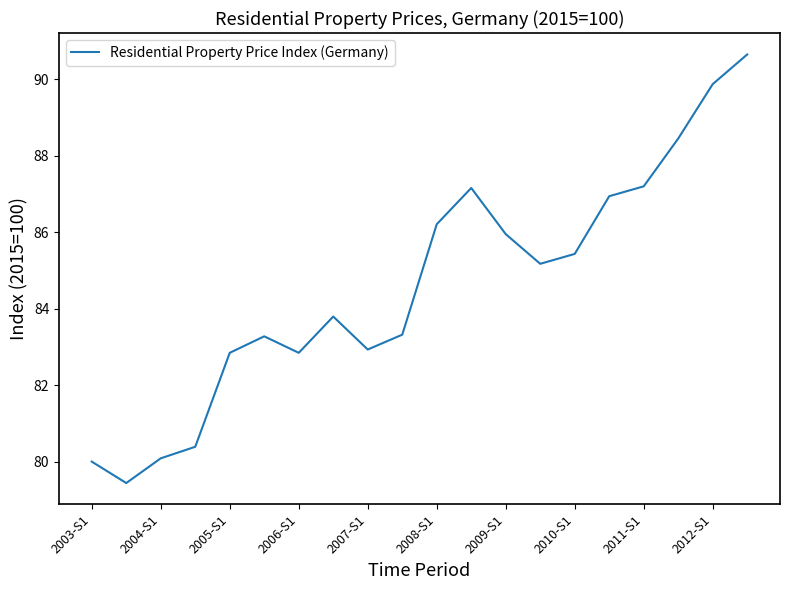

Reading left to right, list all the values displayed in this chart.

80.0	79.4	80.1	80.4	82.9	83.3	82.9	83.8	82.9	83.3	86.2	87.2	86.0	85.2	85.4	86.9	87.2	88.5	89.9	90.7